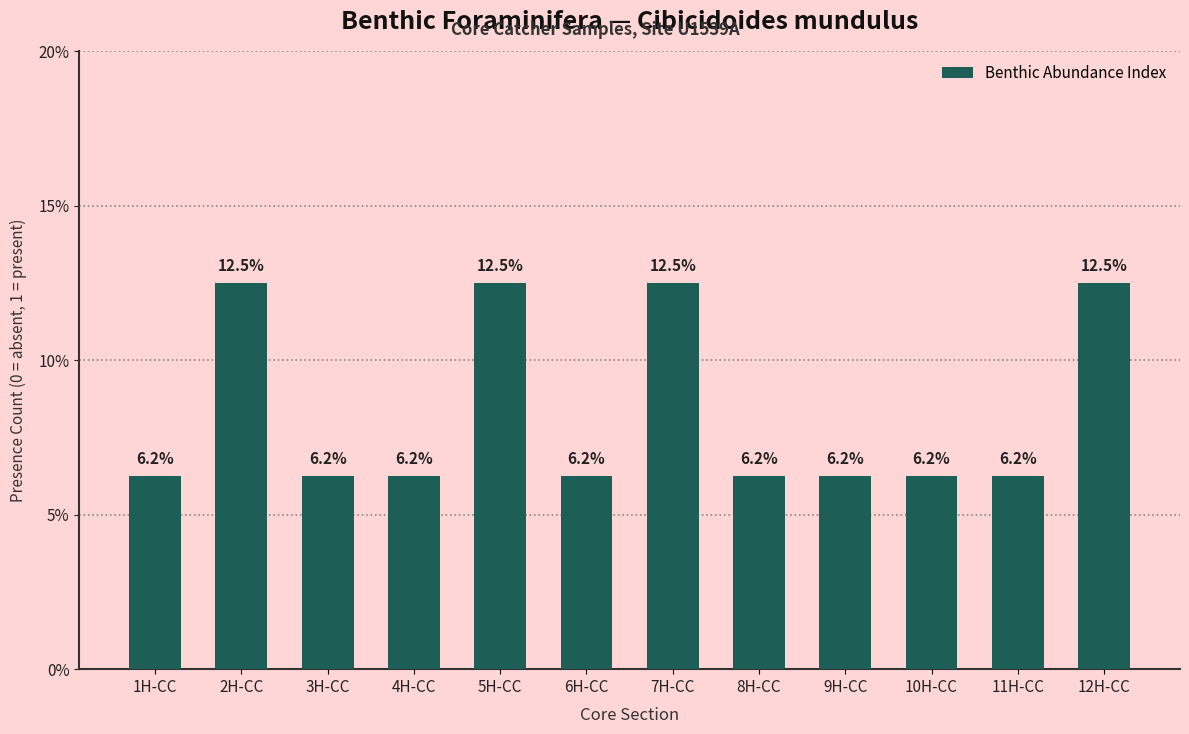

Between 5H-CC and 8H-CC, which is larger?

5H-CC